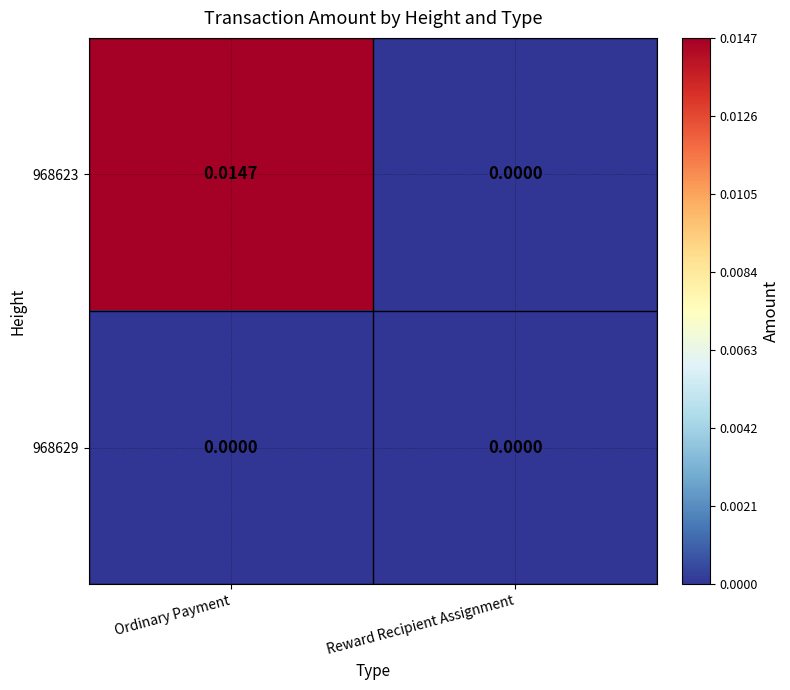

Is the value of 968623 at Ordinary Payment greater than the value of 968629 at Ordinary Payment?

Yes